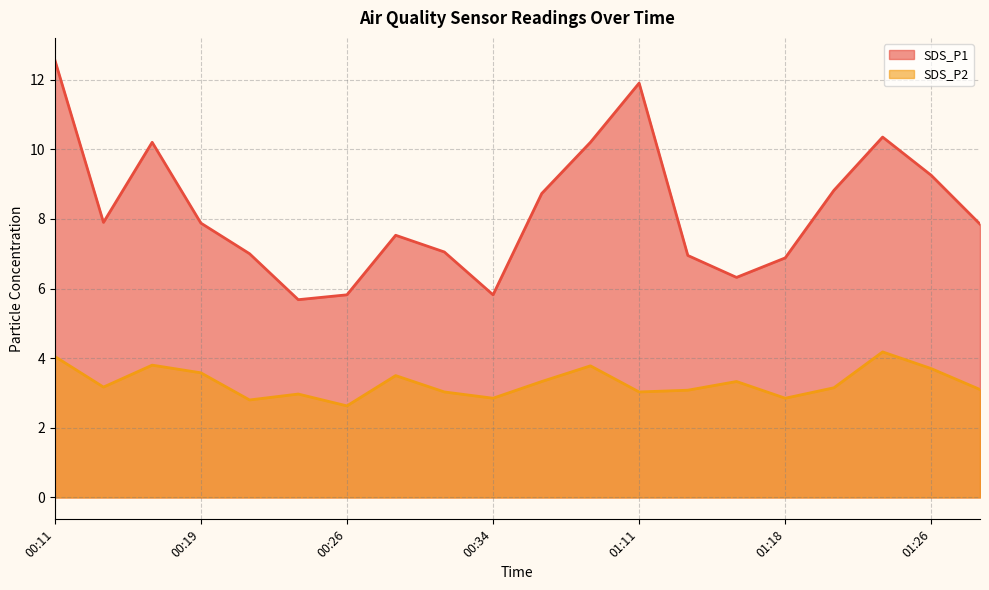

Rank the categories by SDS_P2 value from highest to lowest.

01:23, 00:11, 00:16, 00:38, 01:26, 00:19, 00:29, 00:36, 01:16, 00:14, 01:21, 01:28, 01:13, 00:31, 01:11, 00:24, 00:34, 01:18, 00:21, 00:26